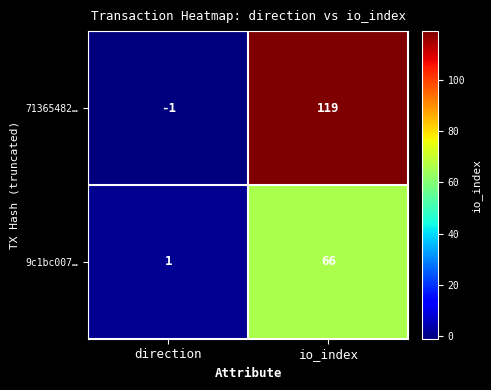

What is the difference between the maximum and minimum values in the 71365482… series?

120